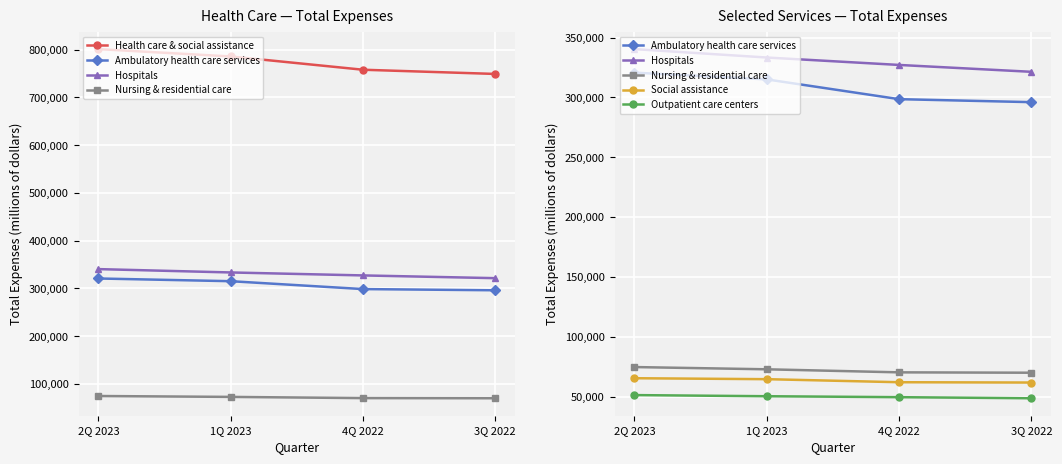

What is the difference between the highest and lowest values at 1Q 2023?

735264